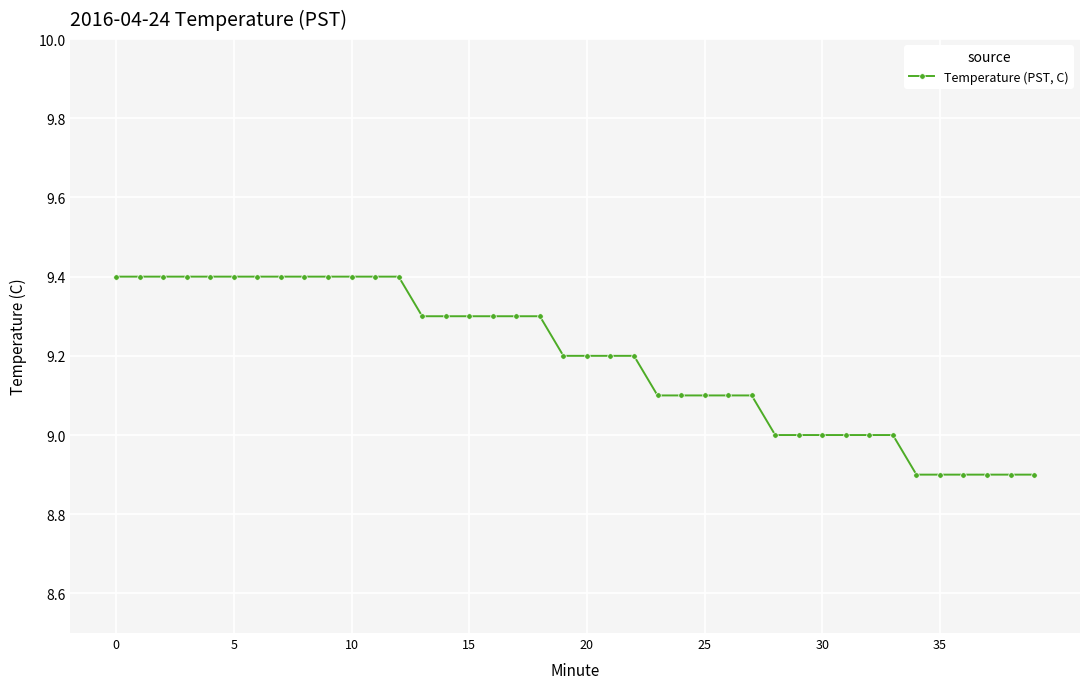

What is the value of the 1st point from the left?

9.4